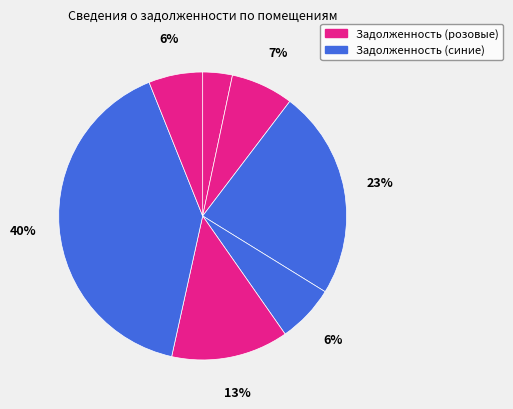

Does any single category account for the majority?

No